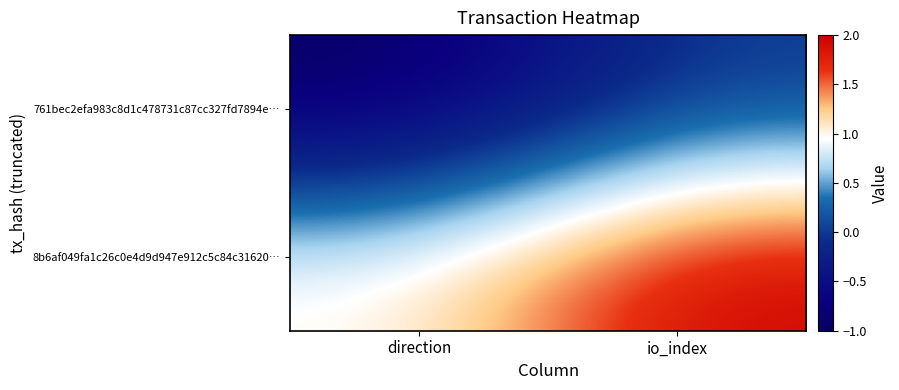

Reading left to right, extract all data points from this chart.

761bec2efa983c8d1c478731c87cc327fd7894e…: direction=-1	io_index=0
8b6af049fa1c26c0e4d9d947e912c5c84c31620…: direction=1	io_index=2